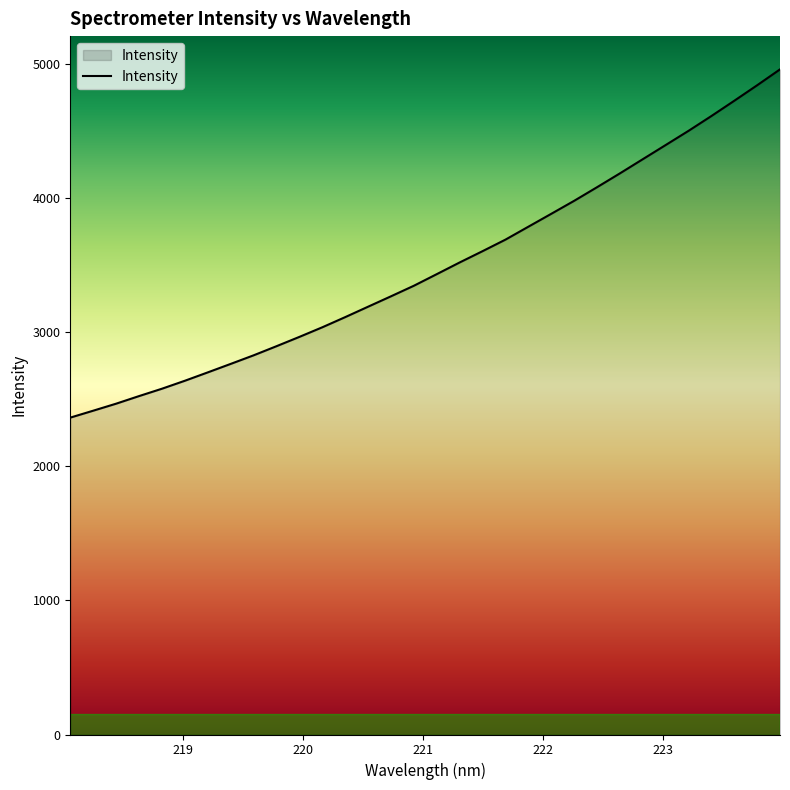

What is the greatest value displayed?

4961.1